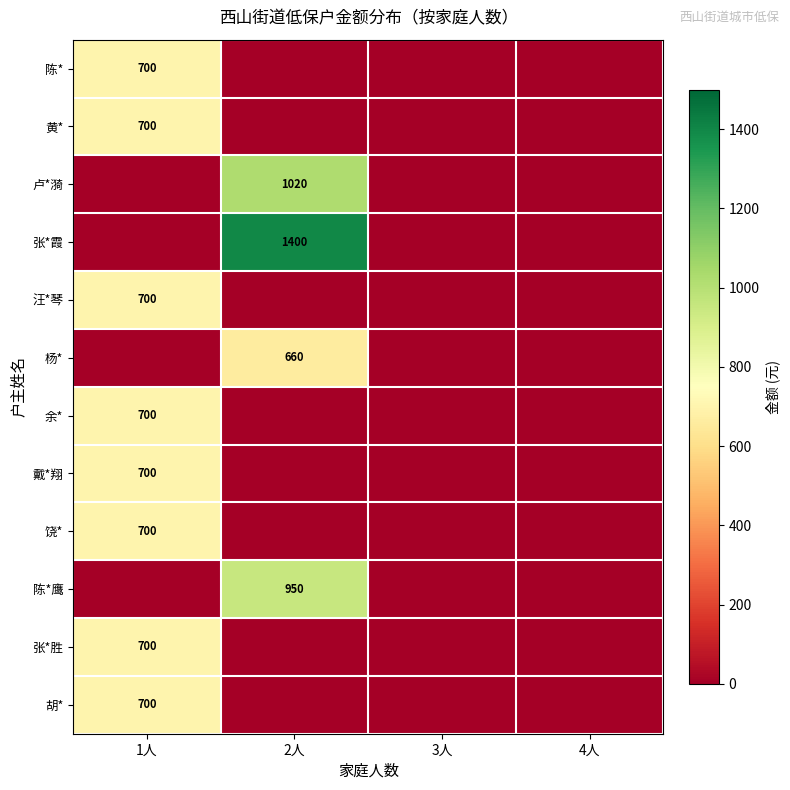

The value of 戴*翔 at 1人 is 700. True or false?

True